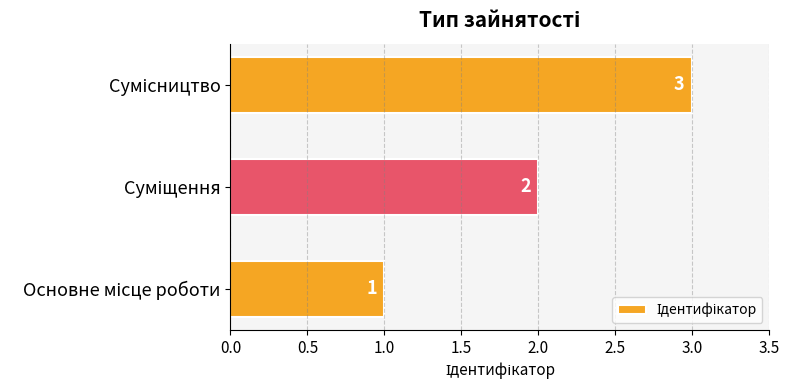

How many values are between 1 and 3?

3